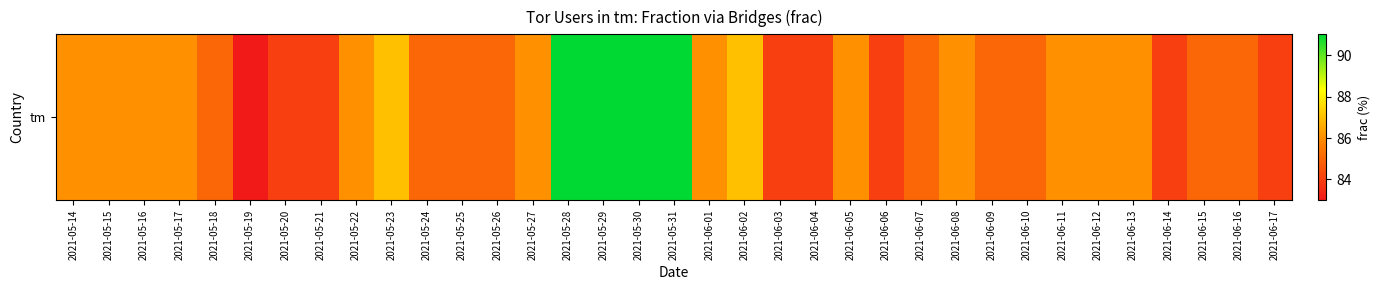

True or false: the data shows 84 at 2021-06-04.

True